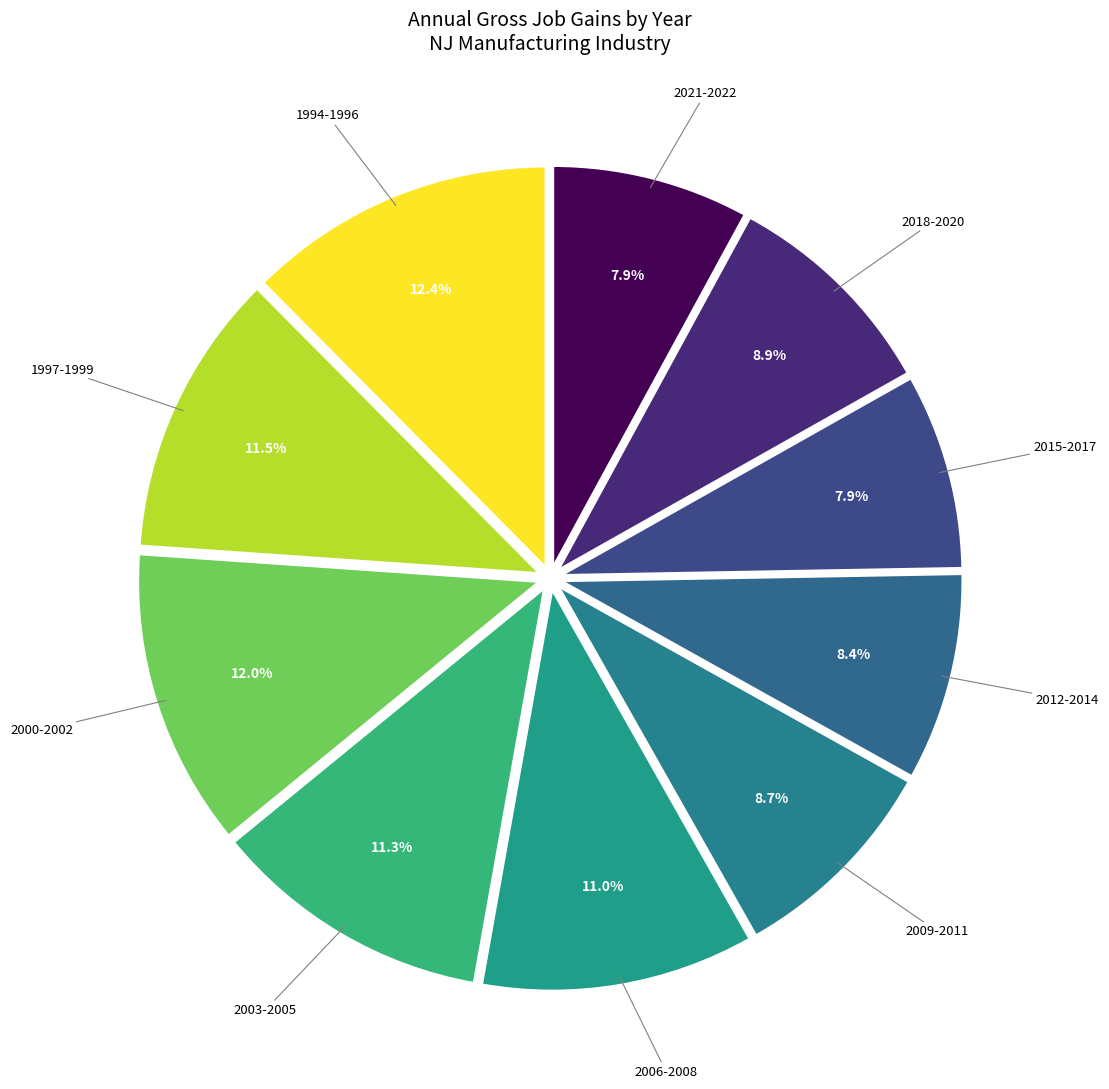

How many slices are in this pie chart?

10